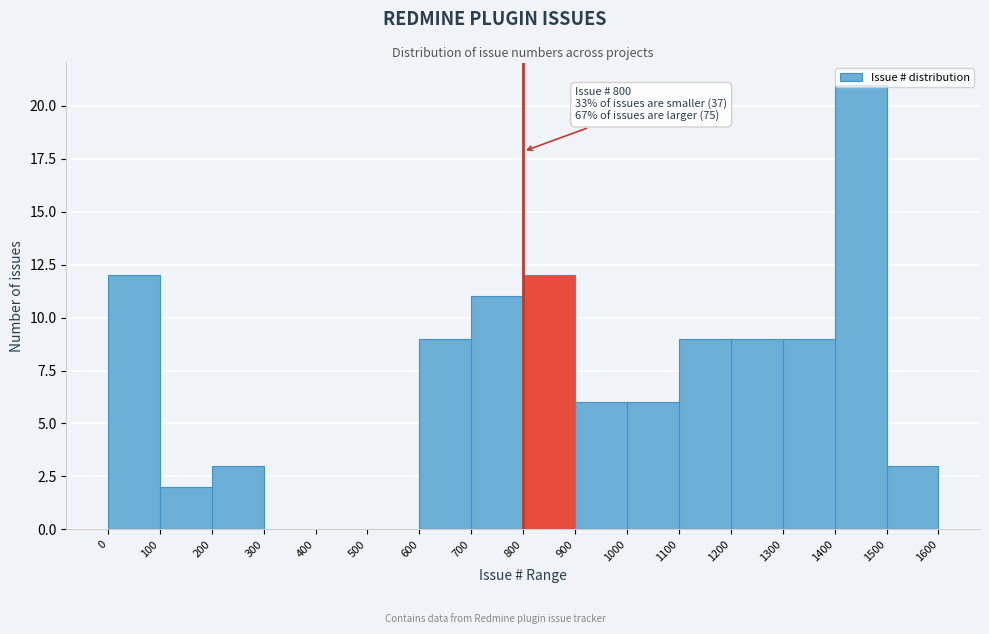

Which range on the x-axis has the tallest bar?

1400 to 1500